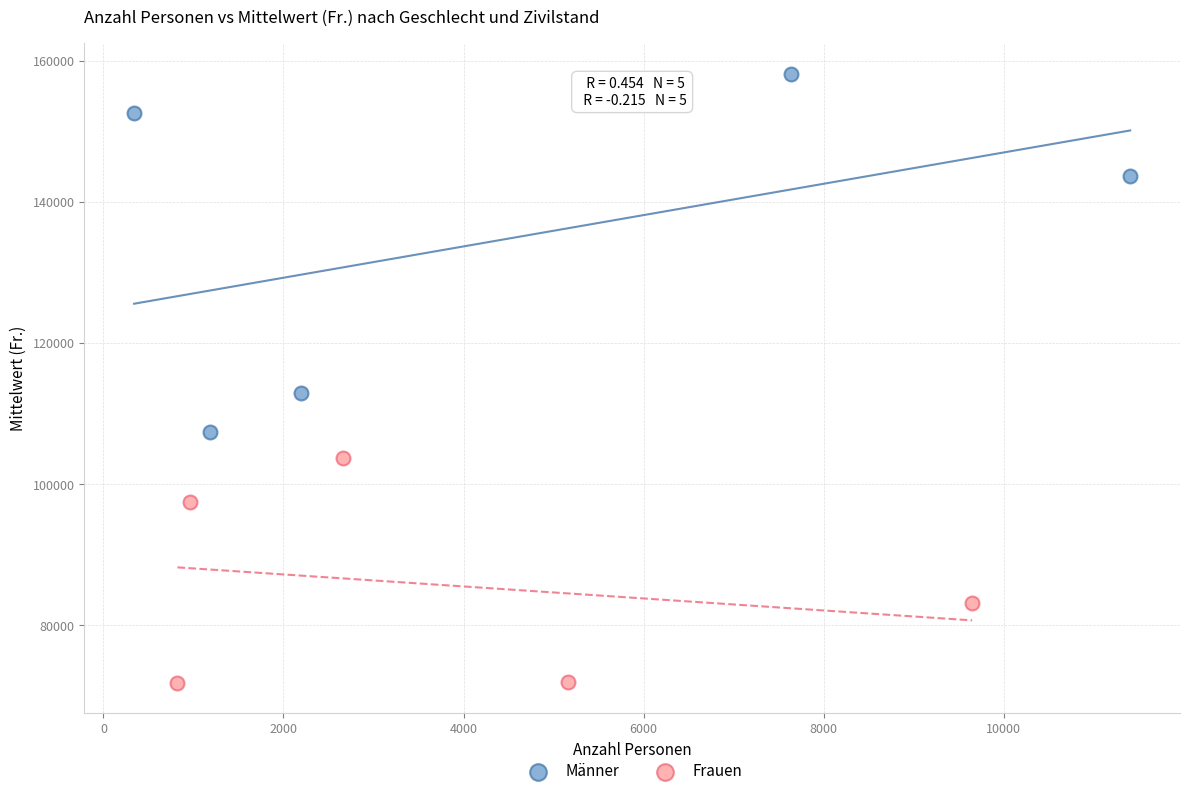

Which series contains the highest Y value?

Männer